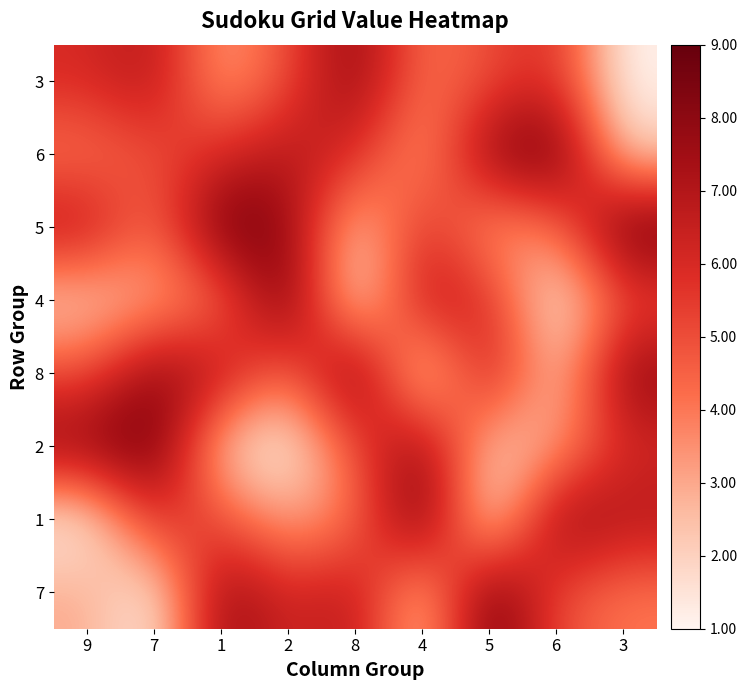

How many series are shown in this chart?

8